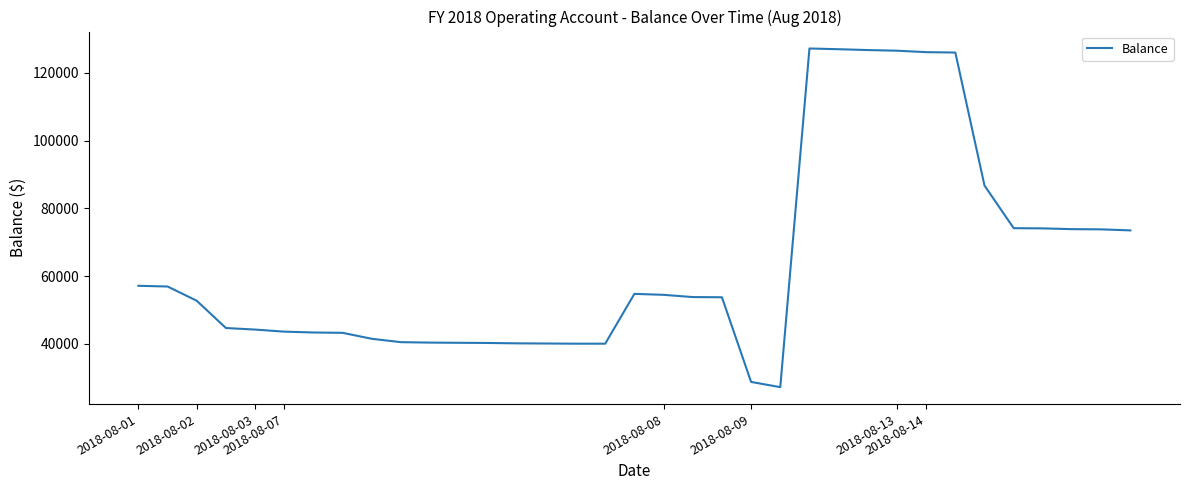

What is the difference between the maximum and minimum values?

100000.0